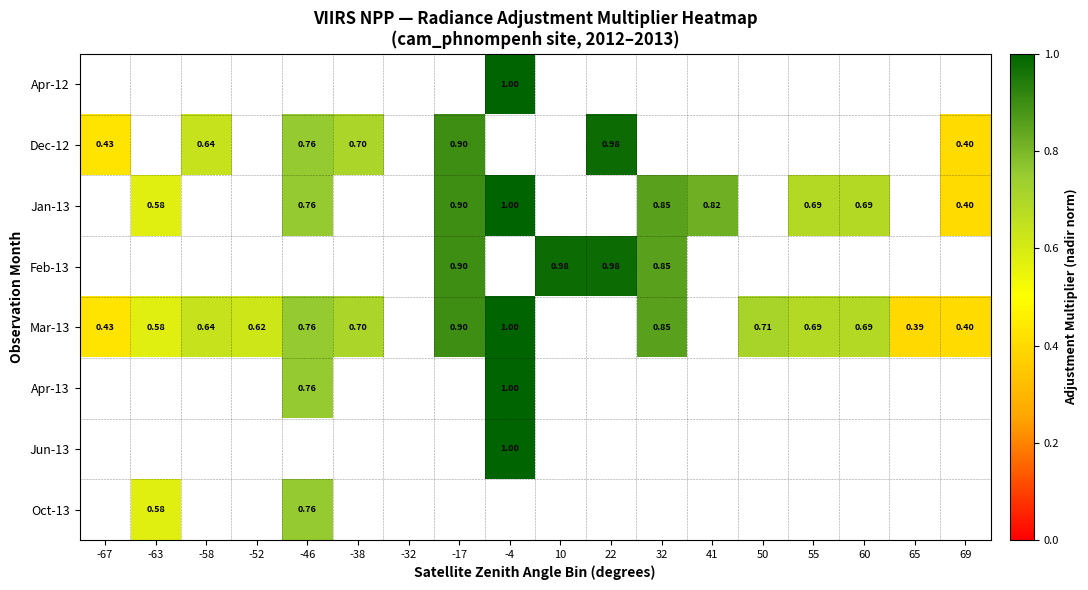

Is the value of Jun-13 at 10 greater than the value of Dec-12 at 32?

No